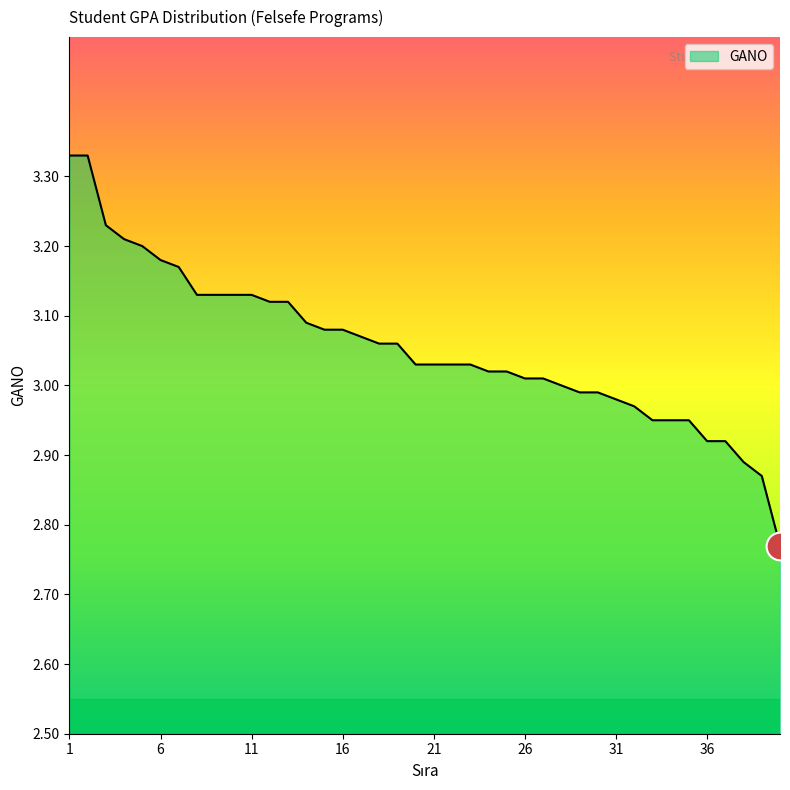

What is the difference between the maximum and minimum values?

0.6